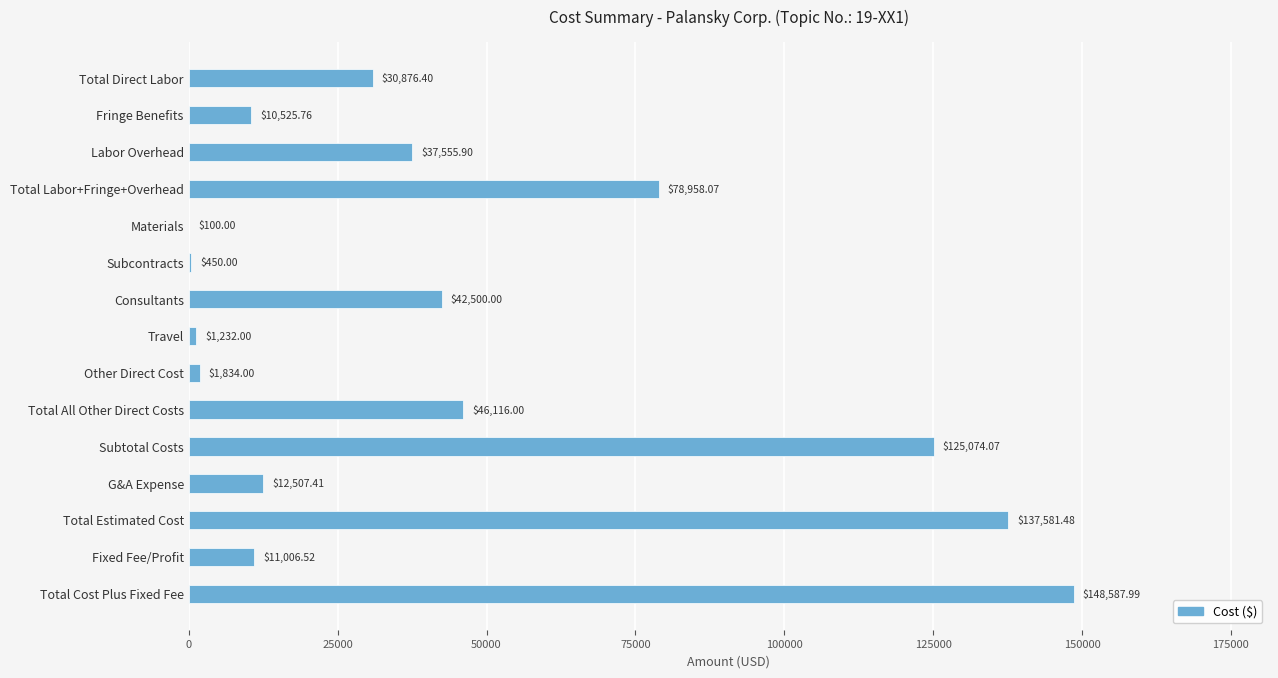

Which has a higher value, Fixed Fee/Profit or Fringe Benefits?

Fixed Fee/Profit